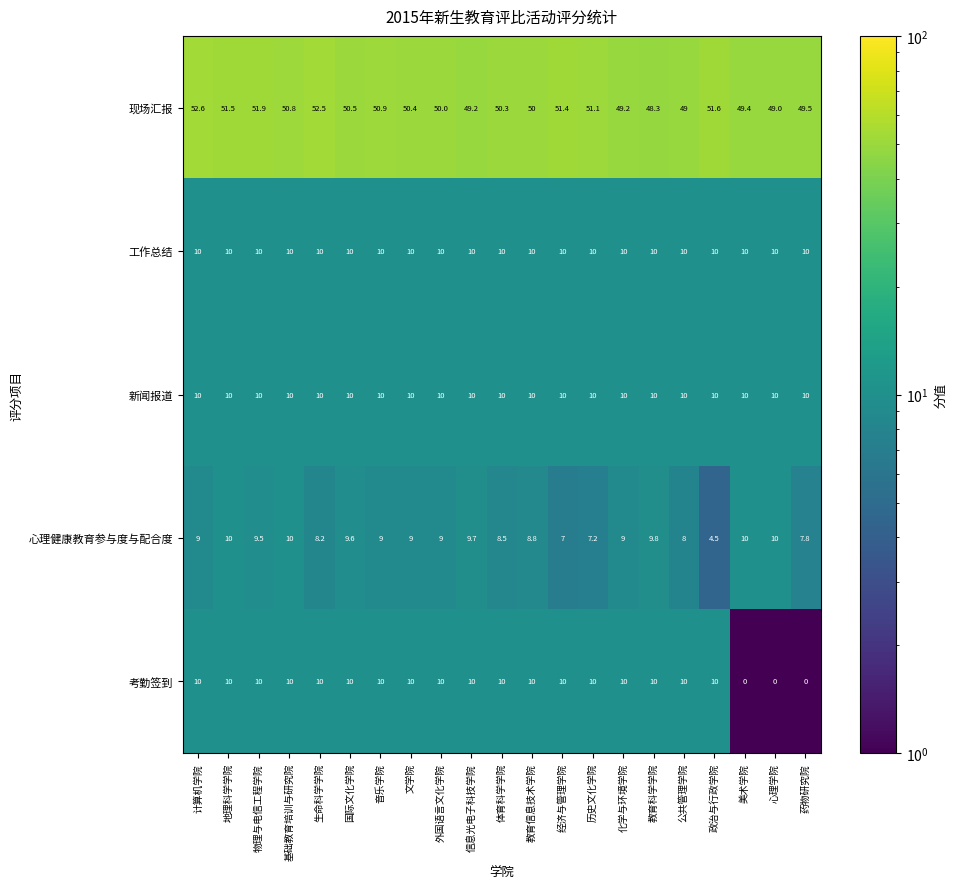

Where does the 现场汇报 series first go above 50?

计算机学院